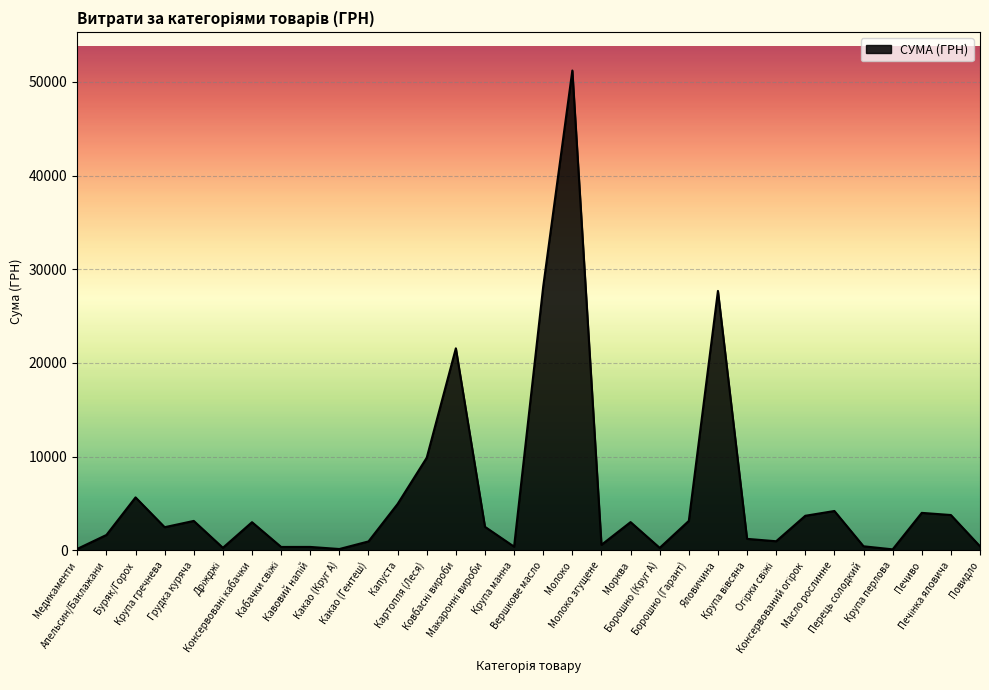

What is the greatest value displayed?

51204.7